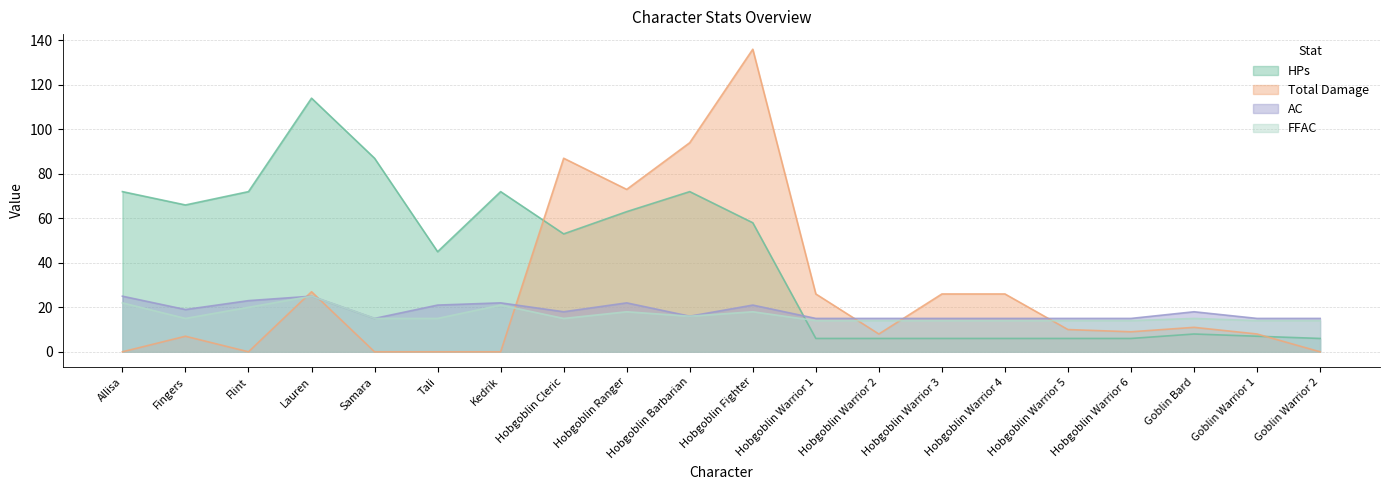

Which has a higher value, Goblin Warrior 1 or Flint?

Flint